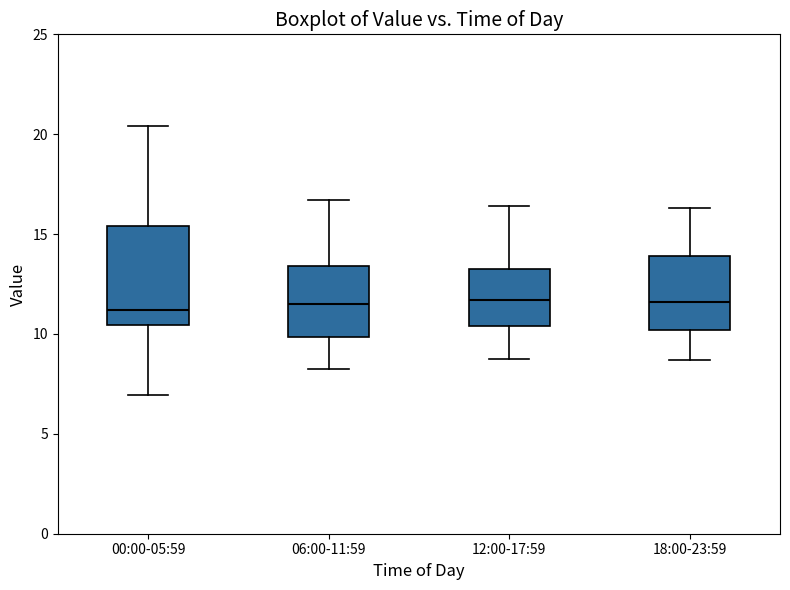

Reading left to right, transcribe this box plot: for each box, give where its median line is, the range the box spans, and where its two whiskers end, as read against the y-axis. The values are not printed on the chart, so give them approximately, as read against the axis.

00:00-05:59: median 11.0, box 10.5 to 15.5, whiskers 7.0 to 20.5
06:00-11:59: median 11.5, box 10.0 to 13.5, whiskers 8.5 to 16.5
12:00-17:59: median 11.5, box 10.5 to 13.5, whiskers 9.0 to 16.5
18:00-23:59: median 11.5, box 10.0 to 14.0, whiskers 8.5 to 16.5